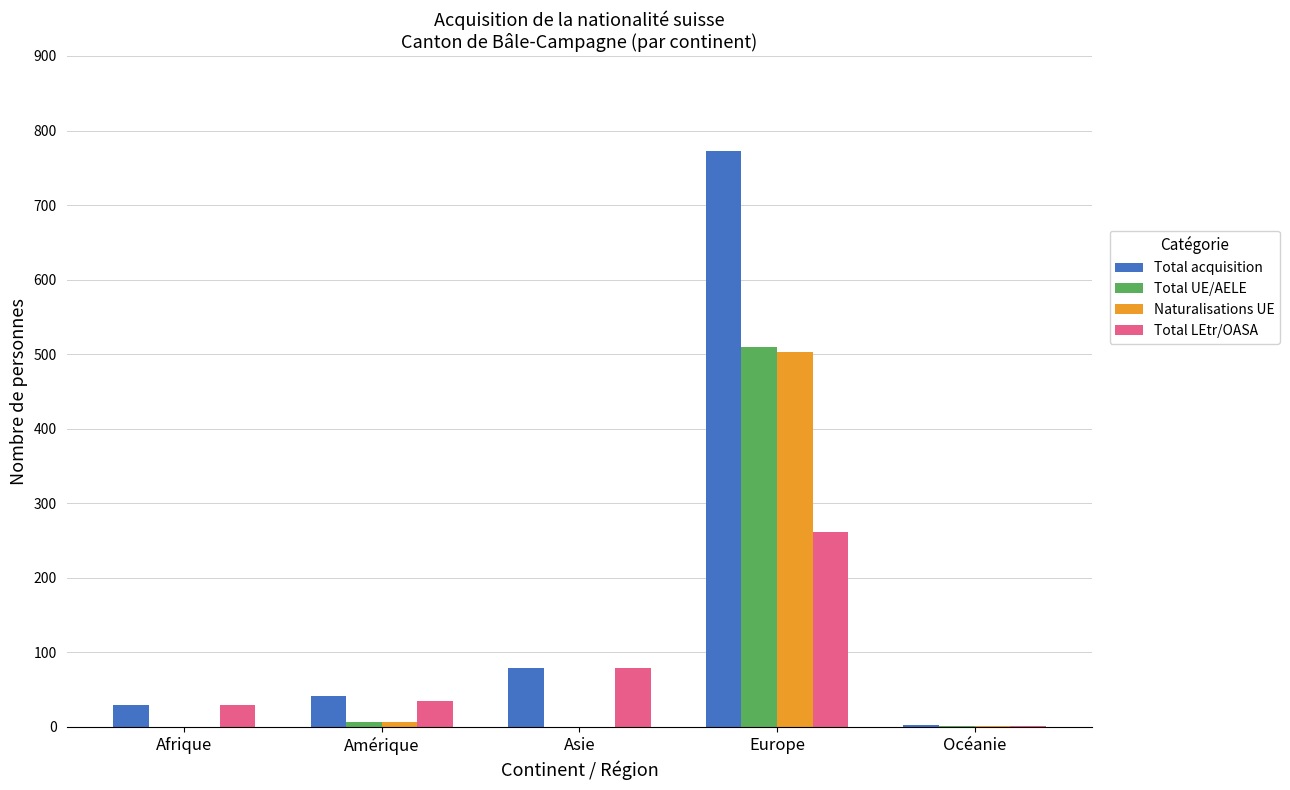

The Total LEtr/OASA series shows 116 at Europe. True or false?

False